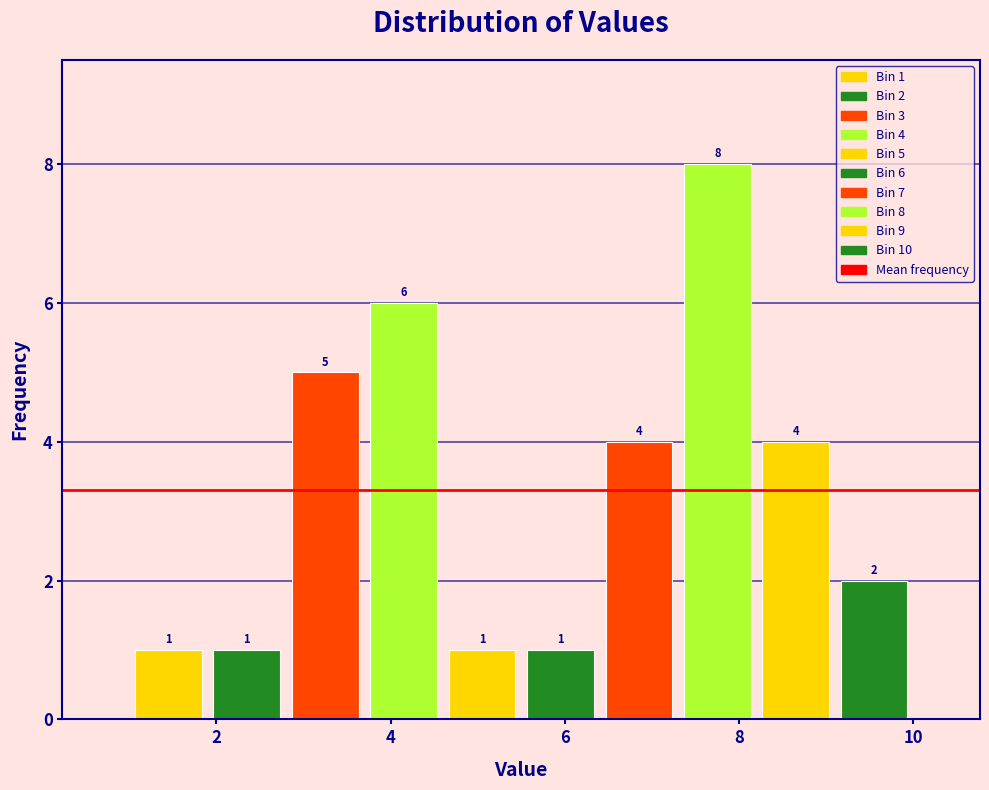

Over which range of the x-axis is the bar tallest?

7.3 to 8.2